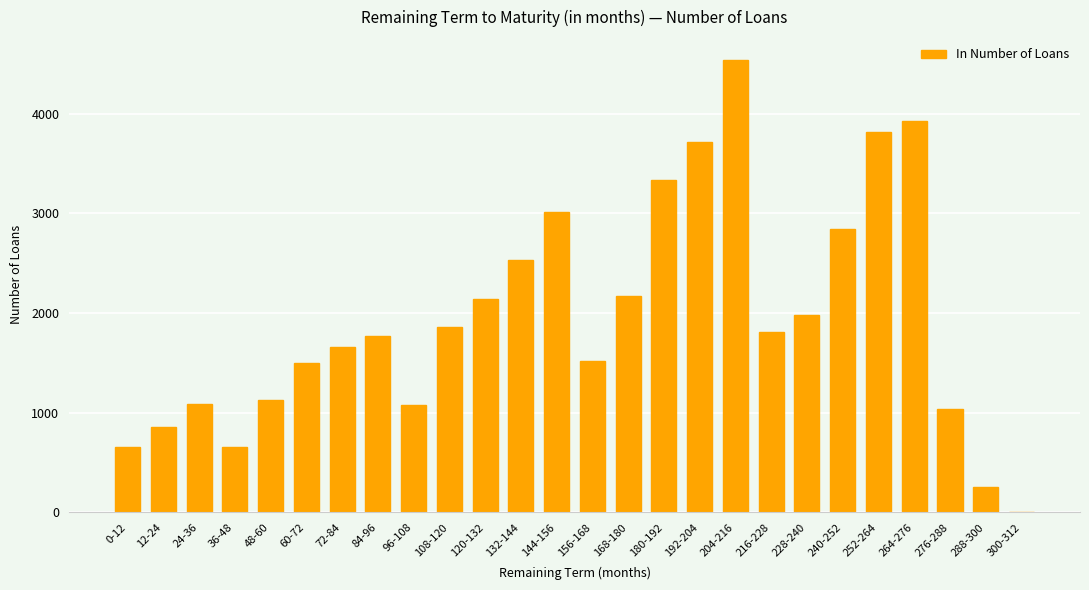

How many categories are shown in the chart?

26